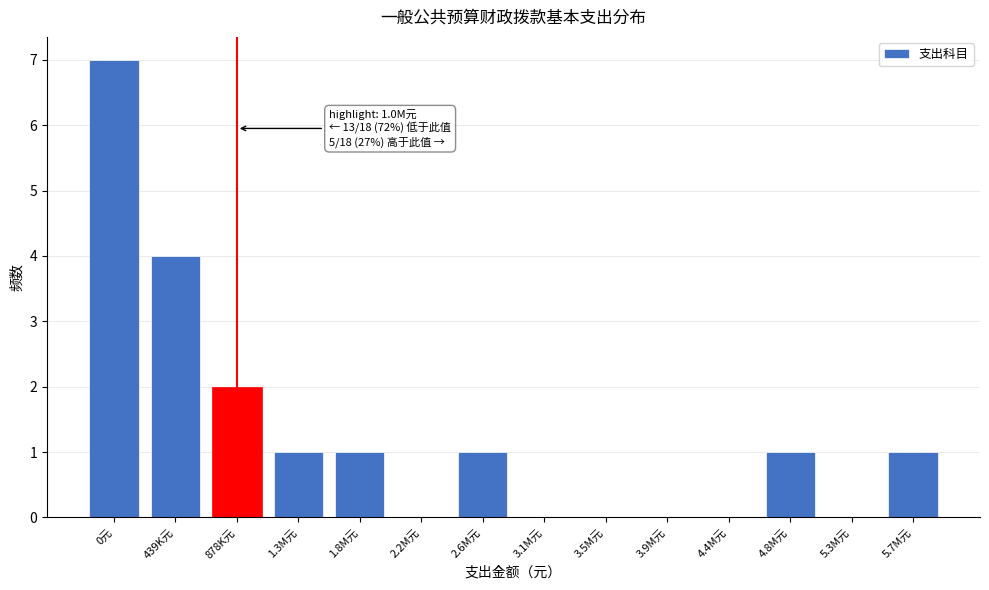

Reading right to left, extract all data points from this chart.

5.7M元=1	5.3M元=0	4.8M元=1	4.4M元=0	3.9M元=0	3.5M元=0	3.1M元=0	2.6M元=1	2.2M元=0	1.8M元=1	1.3M元=1	878K元=2	439K元=4	0元=7